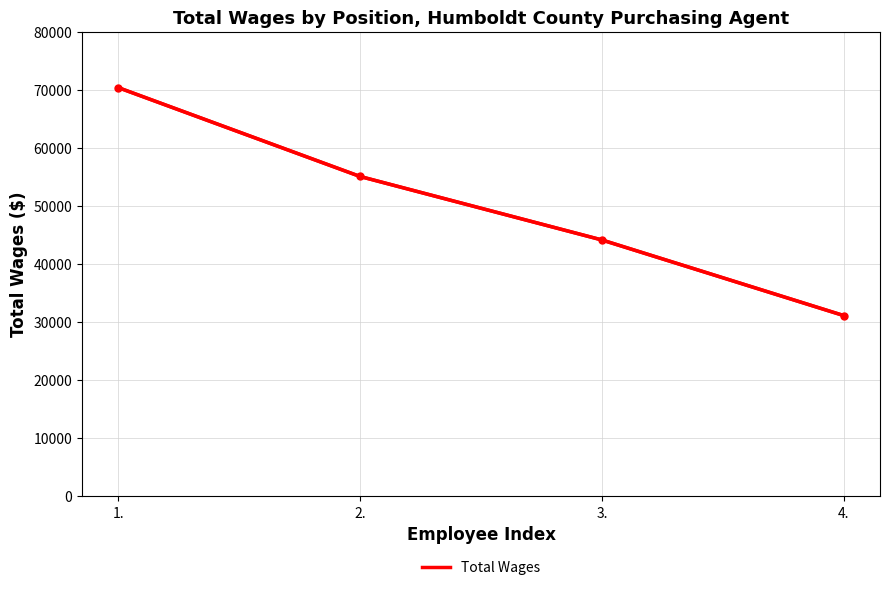

Reading left to right, what are all the values shown in this chart?

1.=70398	2.=55095	3.=44162	4.=31143